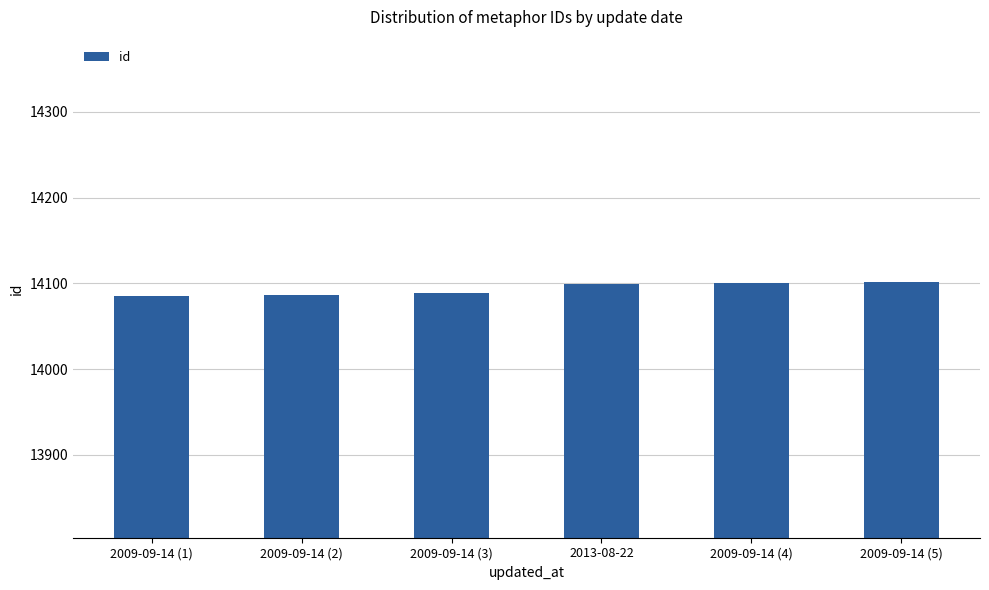

How many categories are shown in the chart?

6